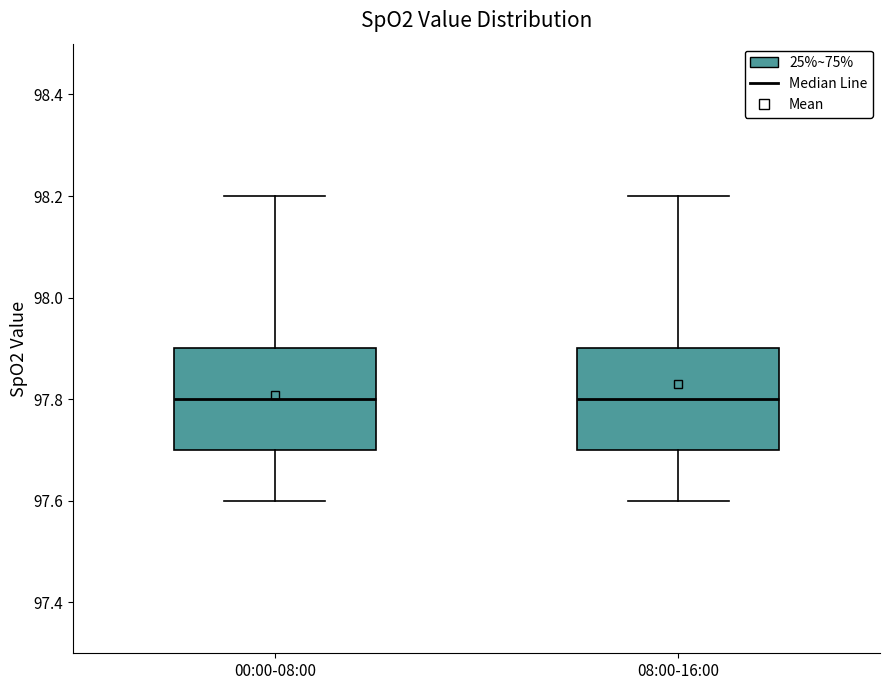

Reading left to right, read every box against the y-axis: the position of its median line, the range the box covers, and the ends of its whiskers. The values are not printed on the chart, so give them approximately, as read against the axis.

00:00-08:00: median 97.8, box 97.7 to 97.9, whiskers 97.6 to 98.2
08:00-16:00: median 97.8, box 97.7 to 97.9, whiskers 97.6 to 98.2